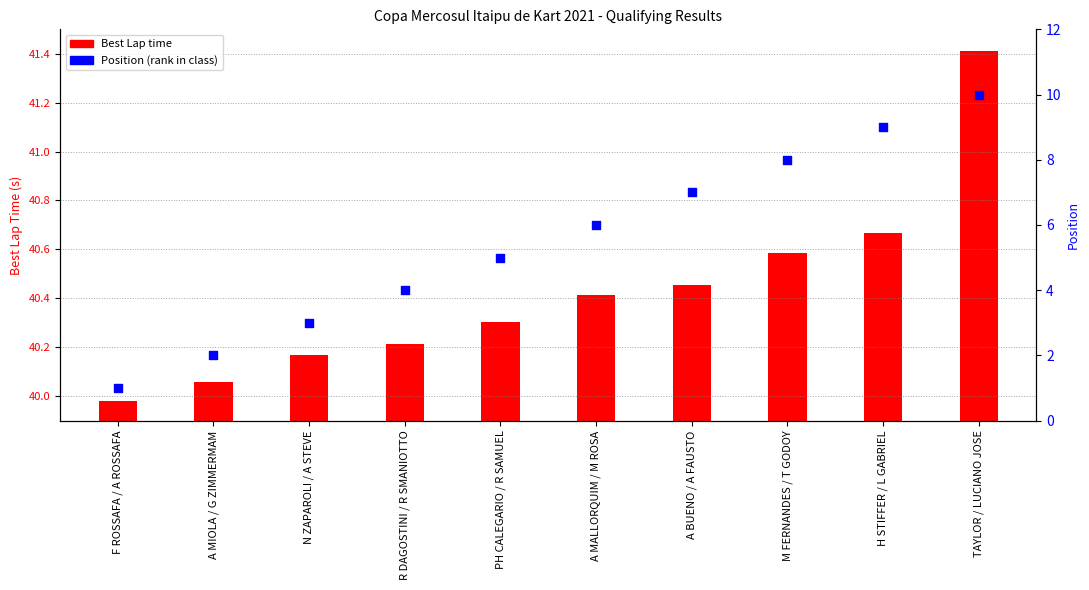

What is the change in value from PH CALEGARIO / R SAMUEL to H STIFFER / L GABRIEL?

+4